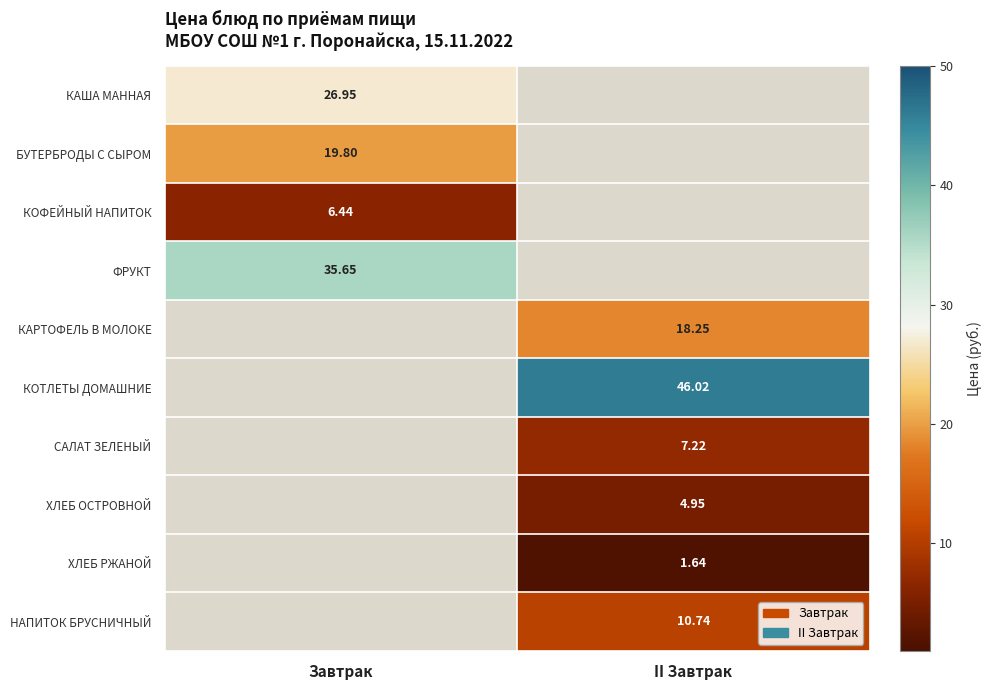

Is the value of САЛАТ ЗЕЛЕНЫЙ at II Завтрак greater than the value of КОТЛЕТЫ ДОМАШНИЕ at II Завтрак?

No